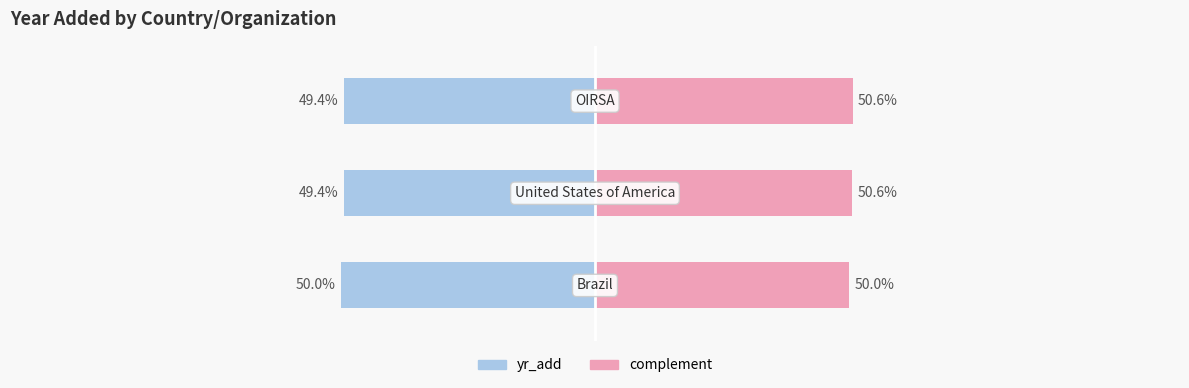

What is the value of the yr_add bar at the 2nd from the left?

-49.4